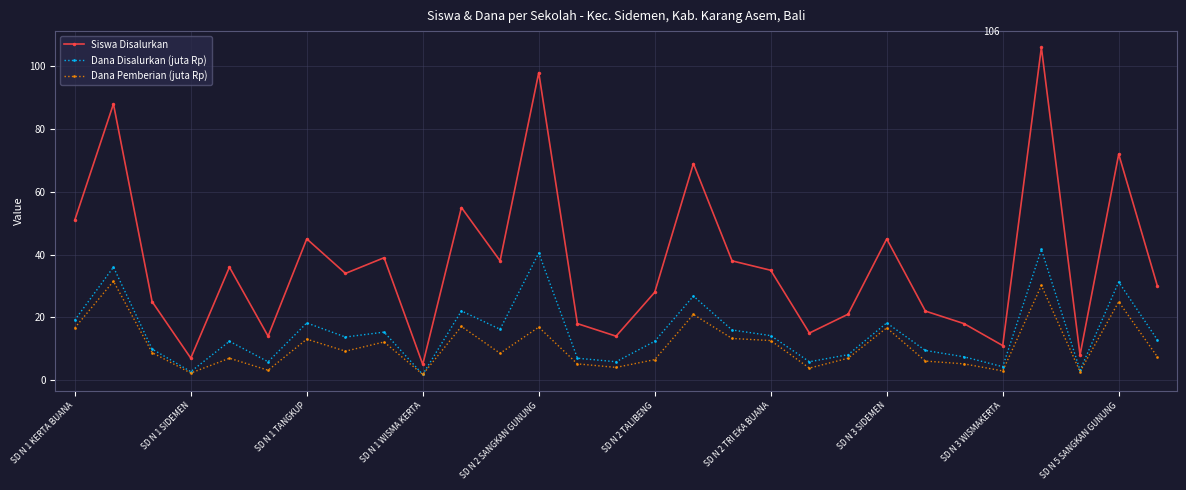

Which series has the widest spread of values?

Siswa Disalurkan